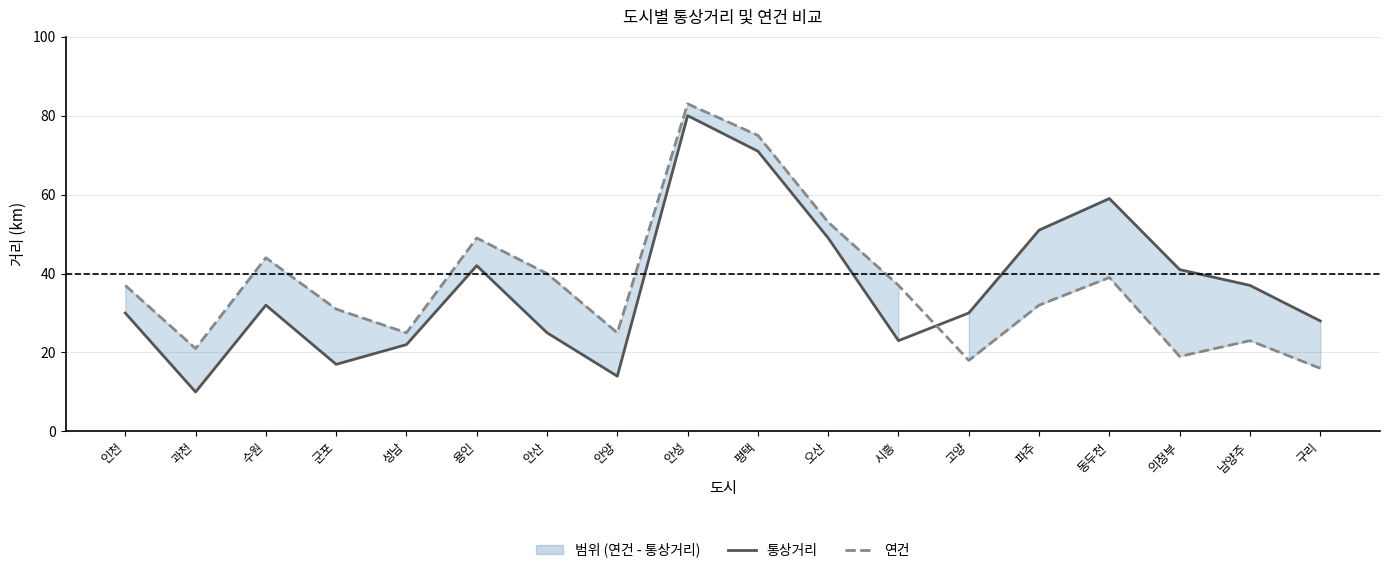

How many categories are shown in the chart?

18